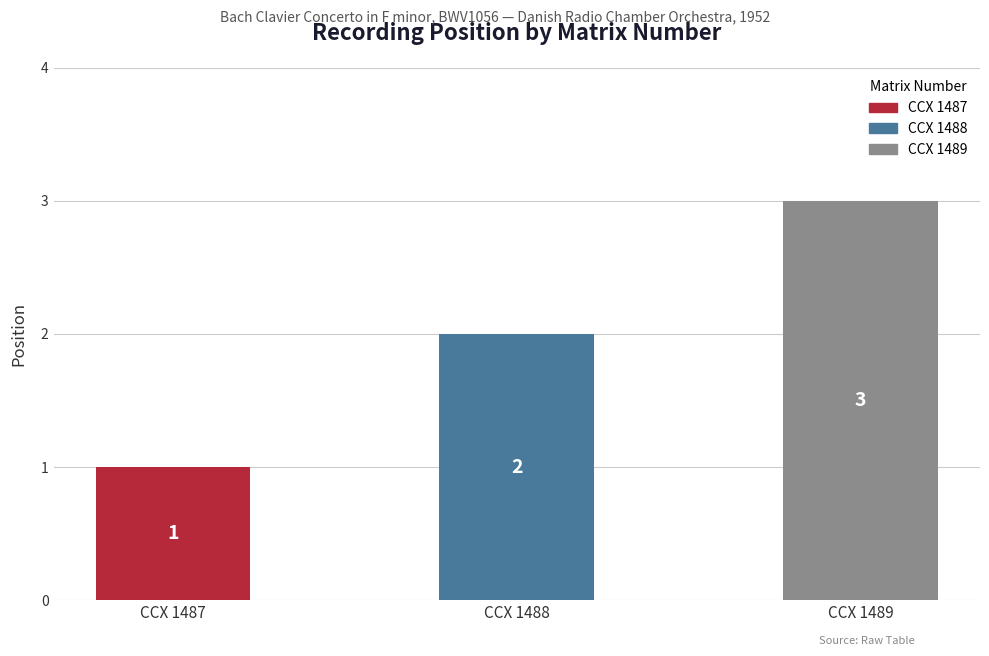

What is the average value?

2